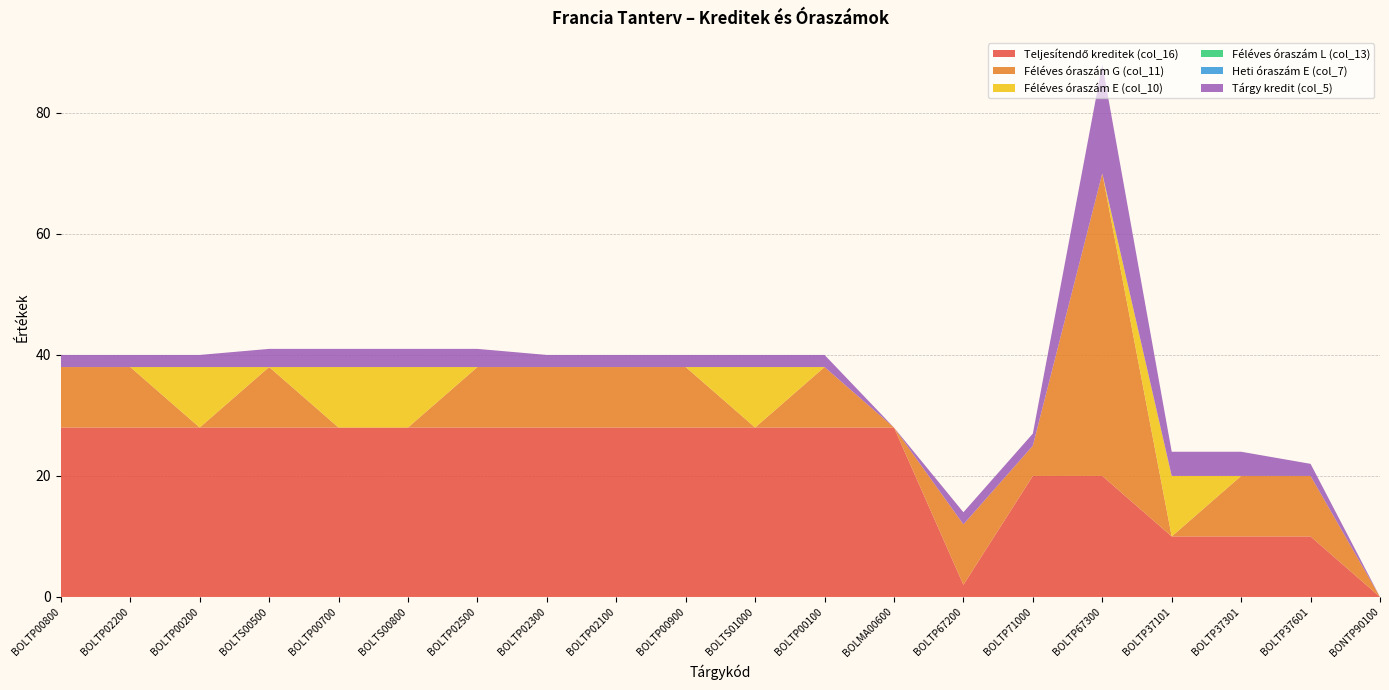

Reading right to left, extract all data points from this chart.

Teljesítendő kreditek (col_16): 0	10	10	10	20	20	2	28	28	28	28	28	28	28	28	28	28	28	28	28
Féléves óraszám G (col_11): 0	10	10	0	50	5	10	0	10	0	10	10	10	10	0	0	10	0	10	10
Féléves óraszám E (col_10): 0	0	0	10	0	0	0	0	0	10	0	0	0	0	10	10	0	10	0	0
Féléves óraszám L (col_13): 0	0	0	0	0	0	0	0	0	0	0	0	0	0	0	0	0	0	0	0
Heti óraszám E (col_7): 0	0	0	0	0	0	0	0	0	0	0	0	0	0	0	0	0	0	0	0
Tárgy kredit (col_5): 0	2	4	4	18	2	2	0	2	2	2	2	2	3	3	3	3	2	2	2